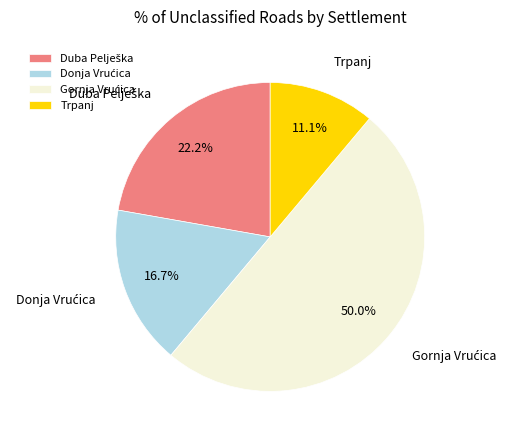

Which category has the smallest portion of the pie?

Trpanj